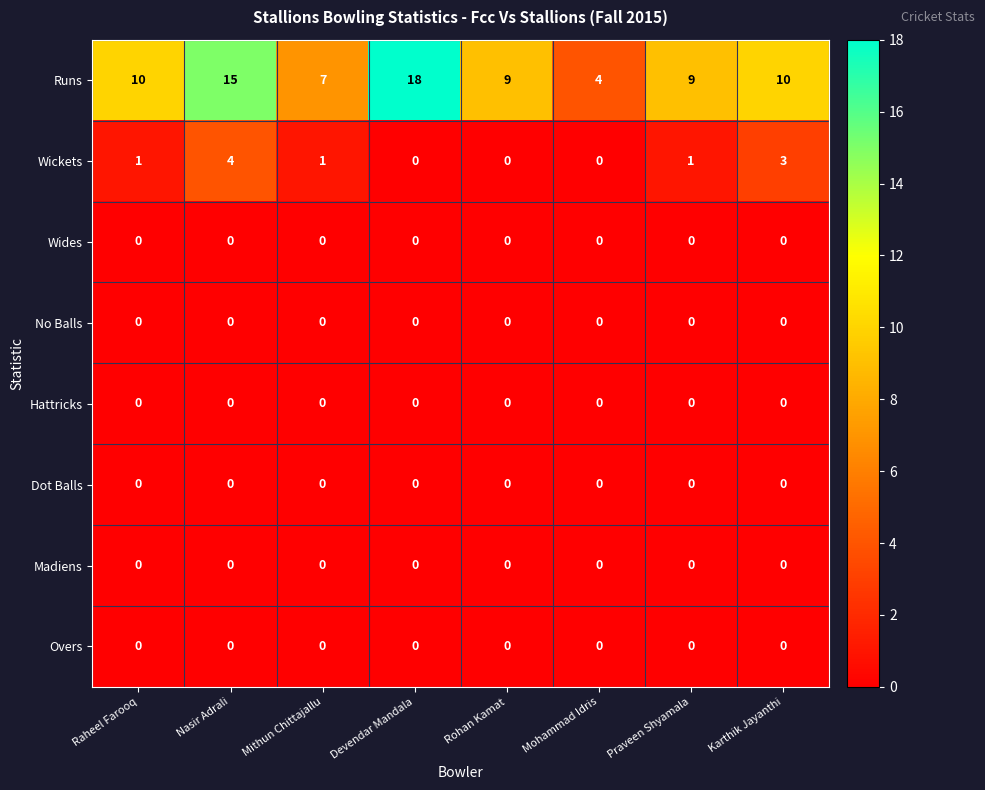

Is it true that Wickets equals 0 at Mohammad Idris?

True